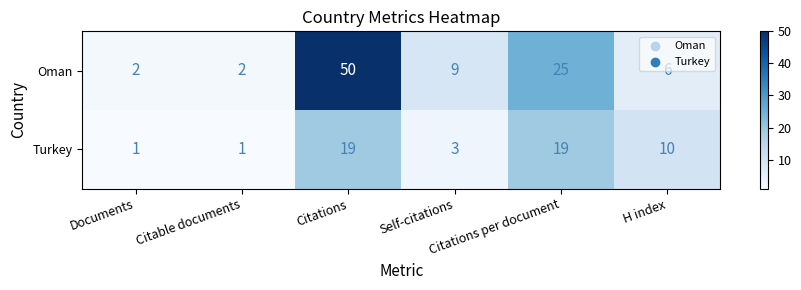

List the series in order of their peak value, lowest first.

Turkey, Oman